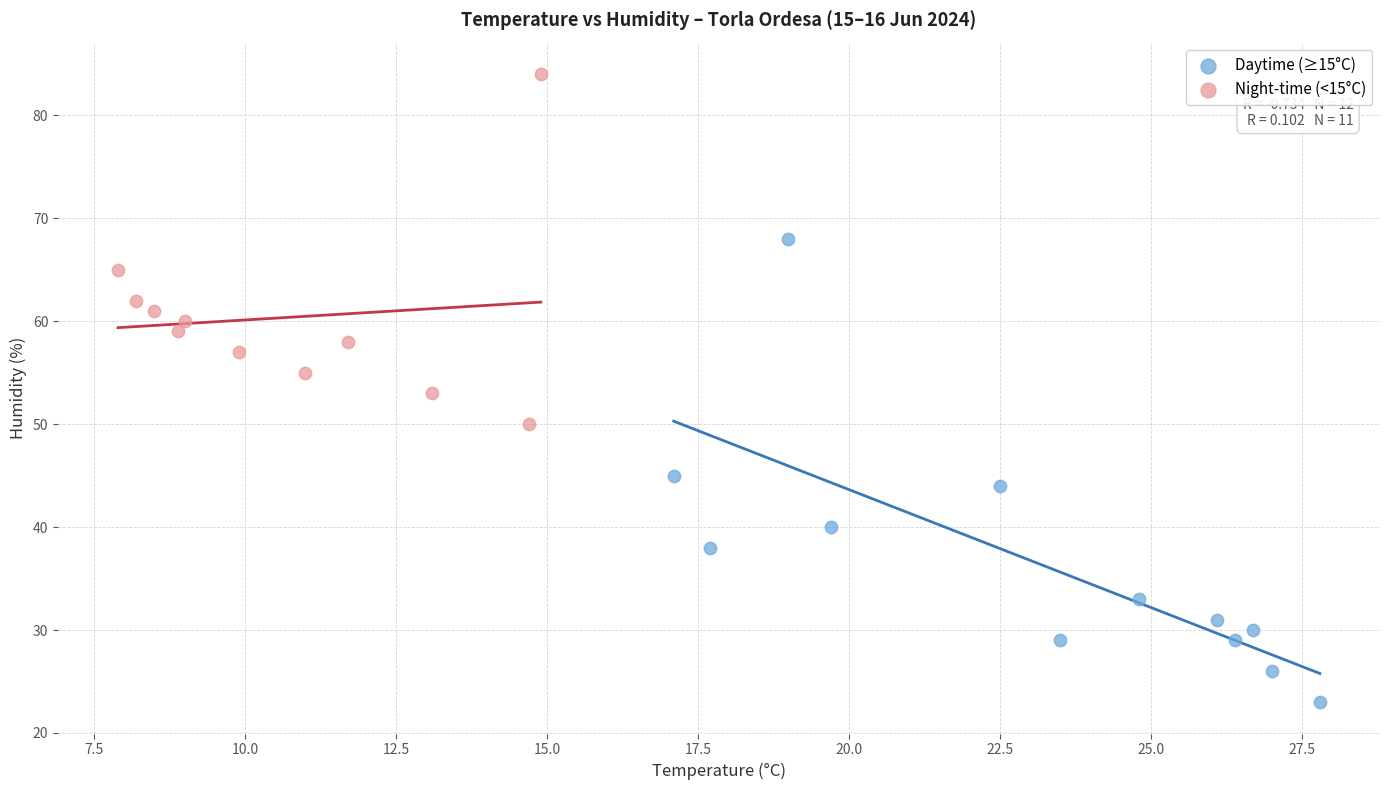

Which series reaches the maximum Y coordinate?

Night-time (<15°C)